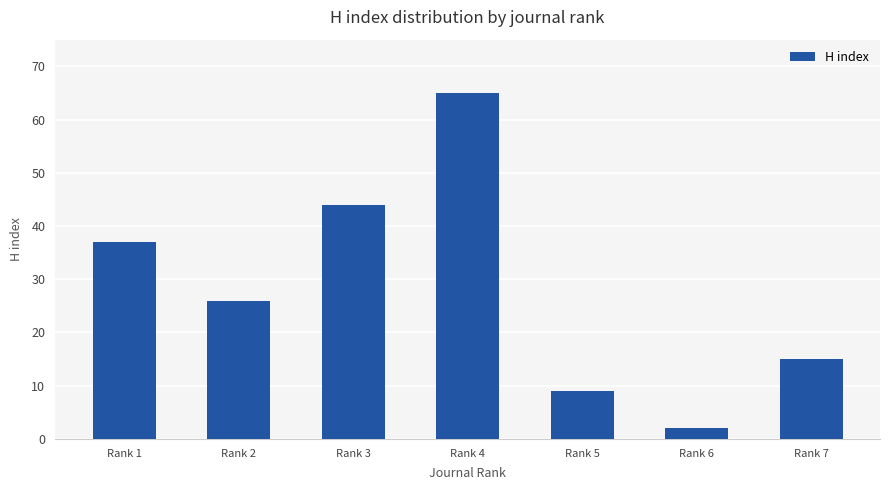

The value at Rank 6 is 2. True or false?

True